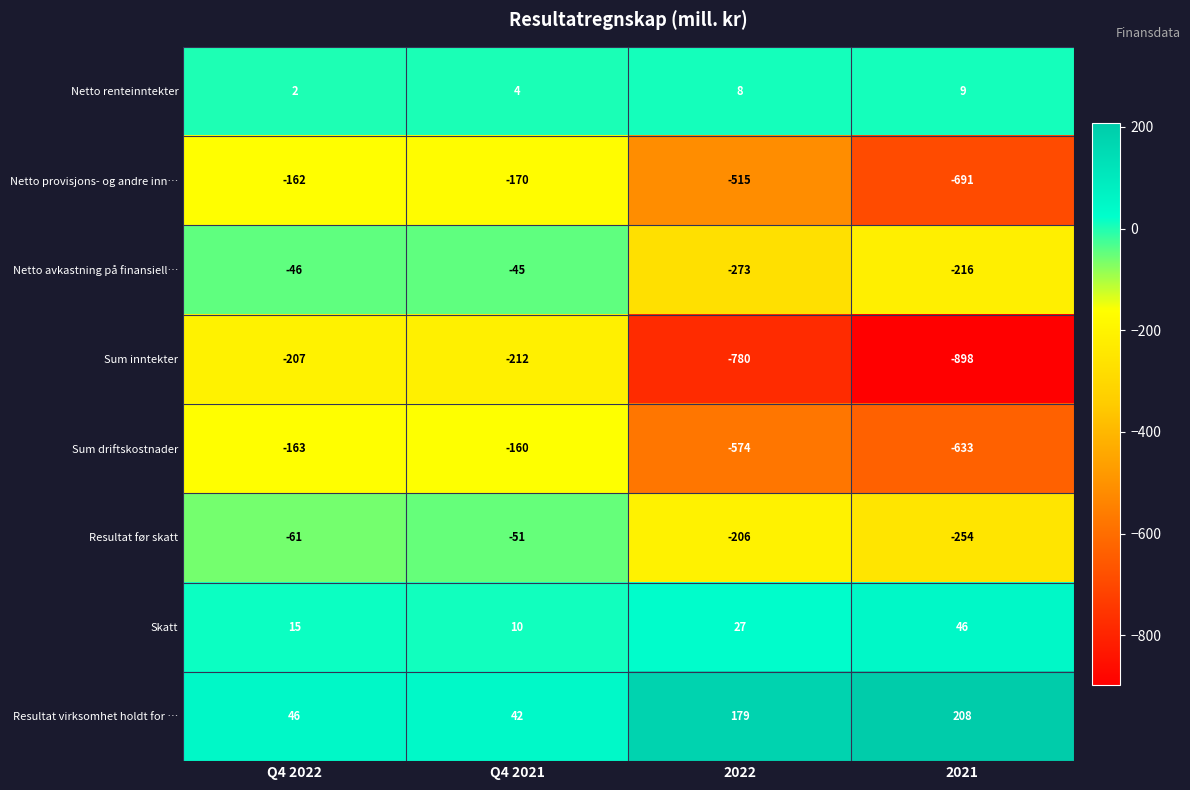

What is the total value across all series at Q4 2022?

-576